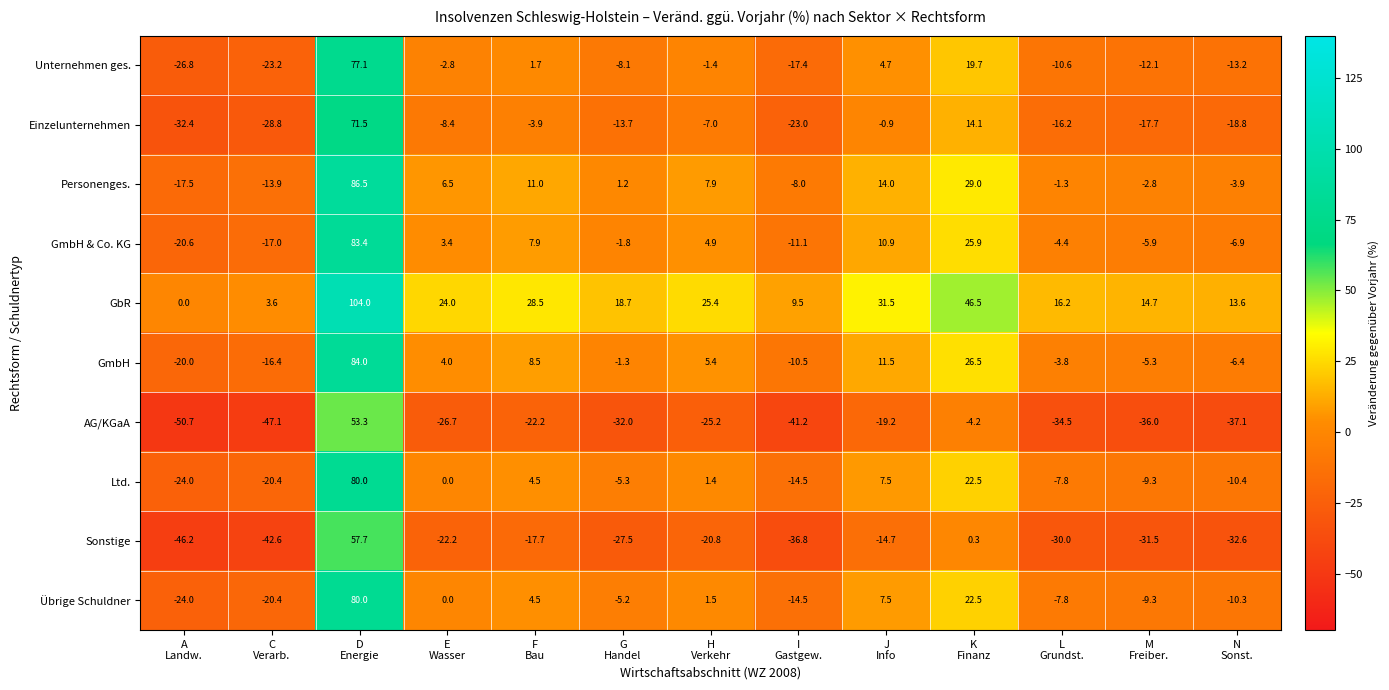

What is the smallest value displayed?

-50.7